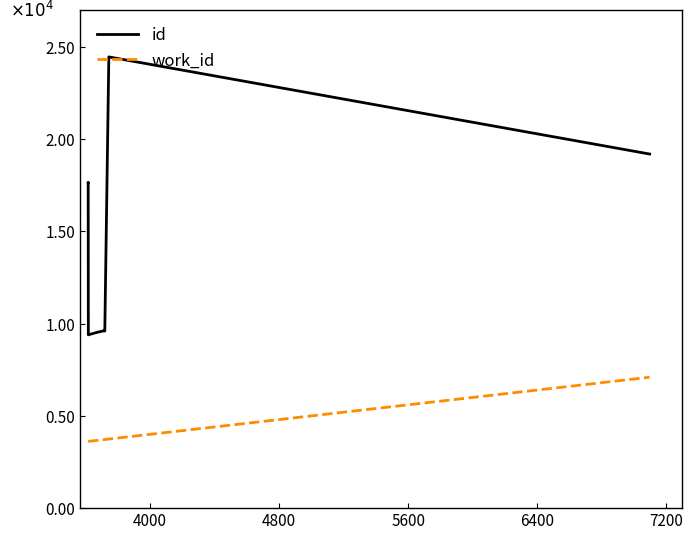

Reading right to left, transcribe all the data shown in this chart.

id: 19193	24457	9602	9603	9601	9537	9416	9394	17663	17638
work_id: 7097	3745	3720	3711	3709	3676	3626	3618	3617	3617